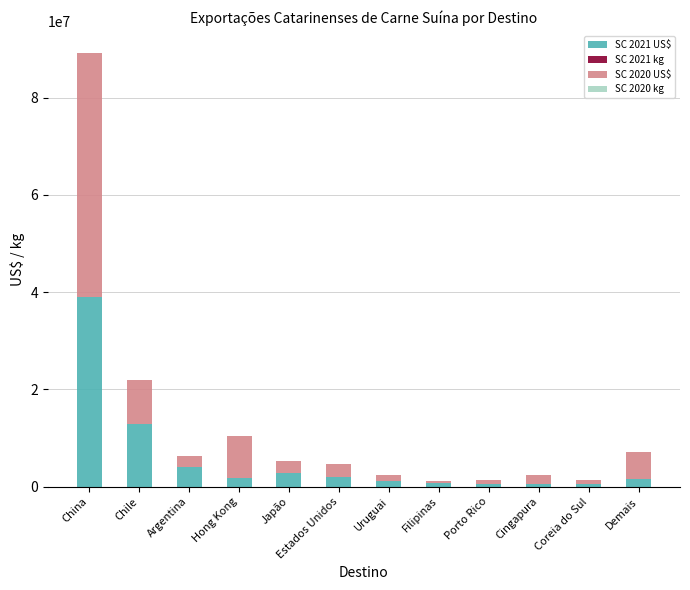

At which label is SC 2021 US$ closest to 19731769?

Chile